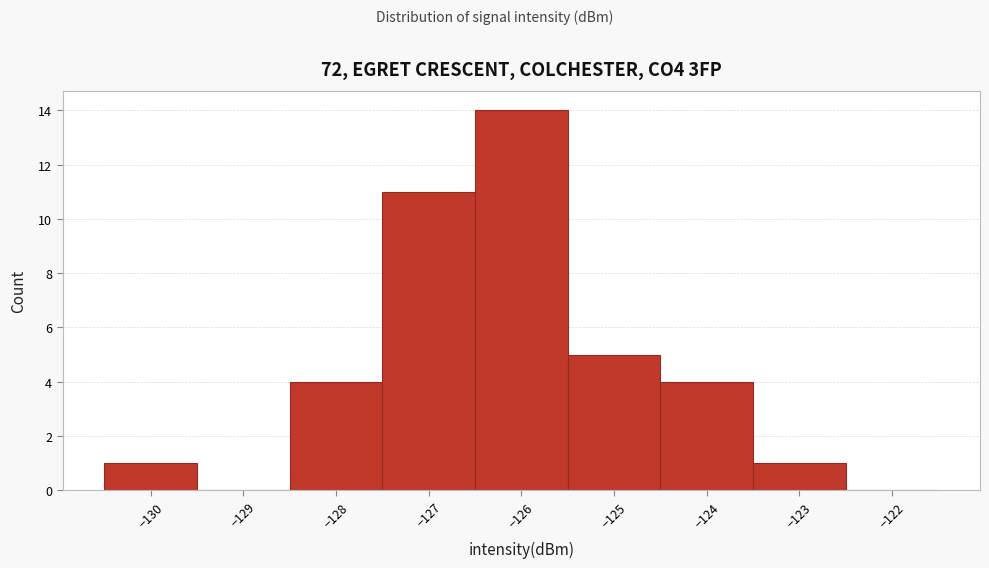

How tall is the bar that spans -126.5 to -125.5 on the x-axis? The values are not printed on the chart, so give them approximately, as read against the axis.

14